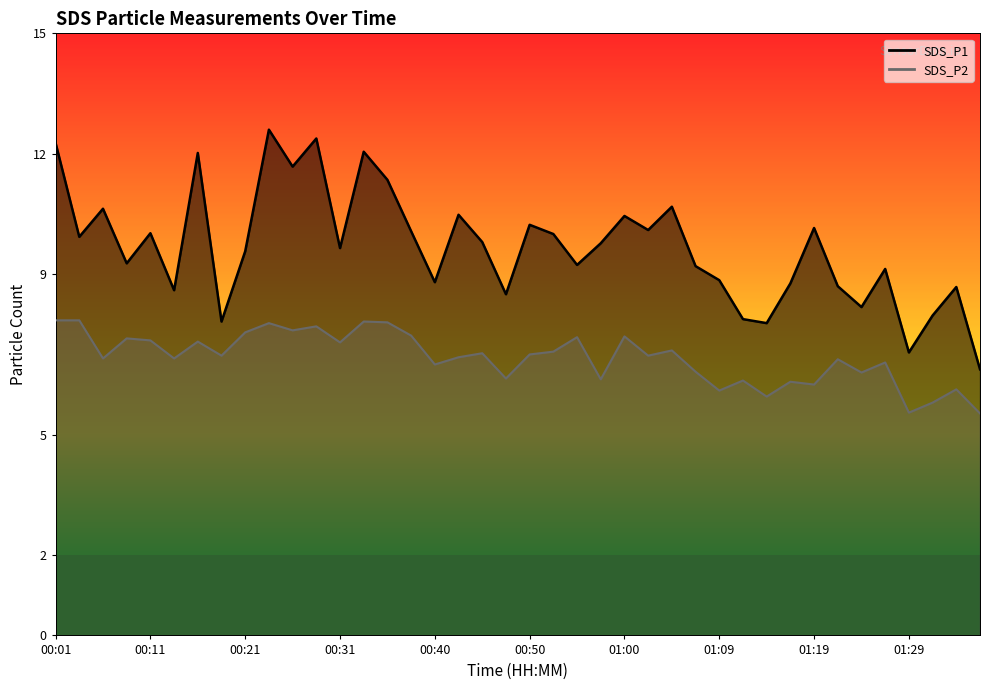

The value of SDS_P2 at 00:28 is 7.7. True or false?

True